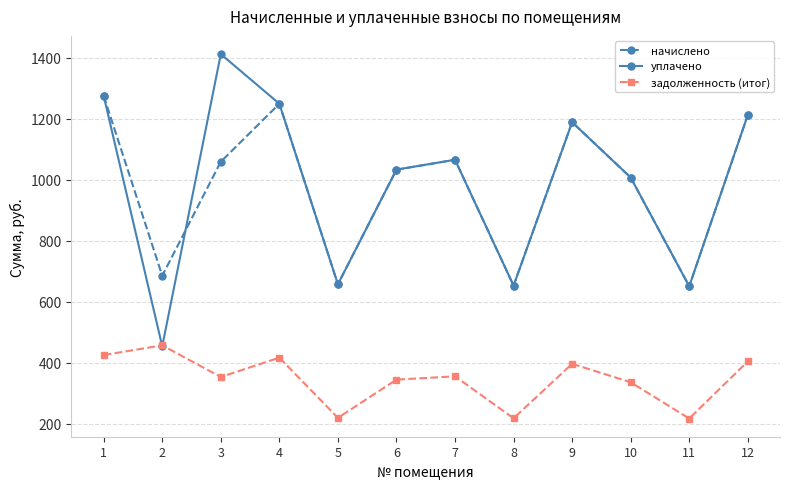

What are all the series names shown in the legend?

начислено, уплачено, задолженность (итог)